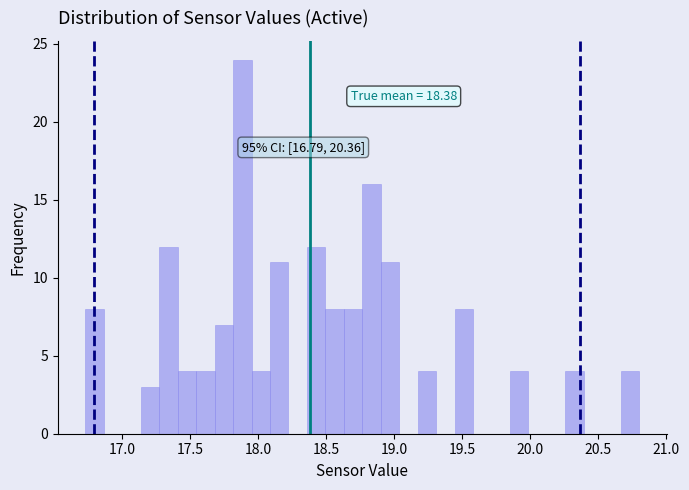

Read against the x-axis, roughly where is the centre of the tallest bar?

17.90